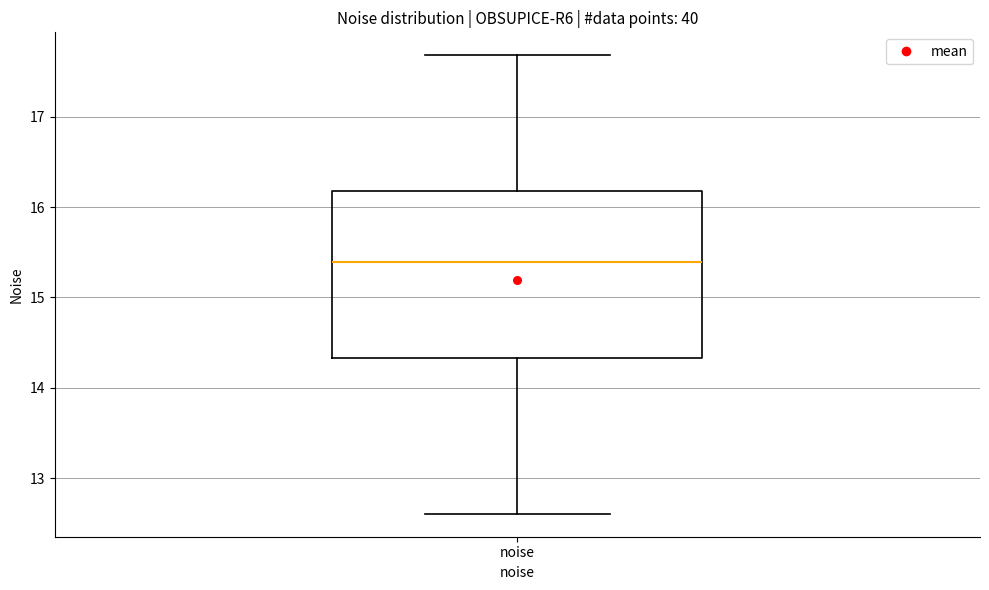

Where does the median line of the box for noise sit on the y-axis? The values are not printed on the chart, so give them approximately, as read against the axis.

15.4